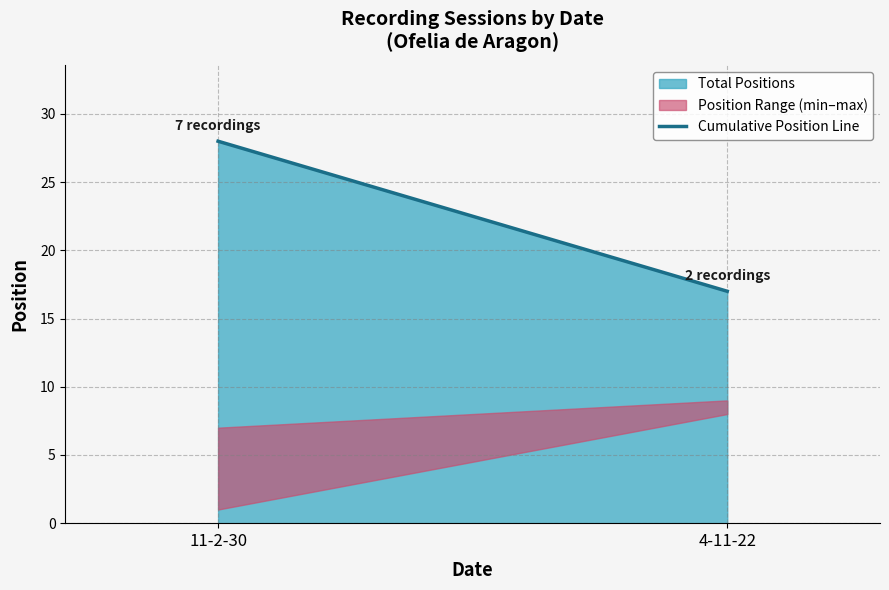

Which has a higher value, 11-2-30 or 4-11-22?

11-2-30